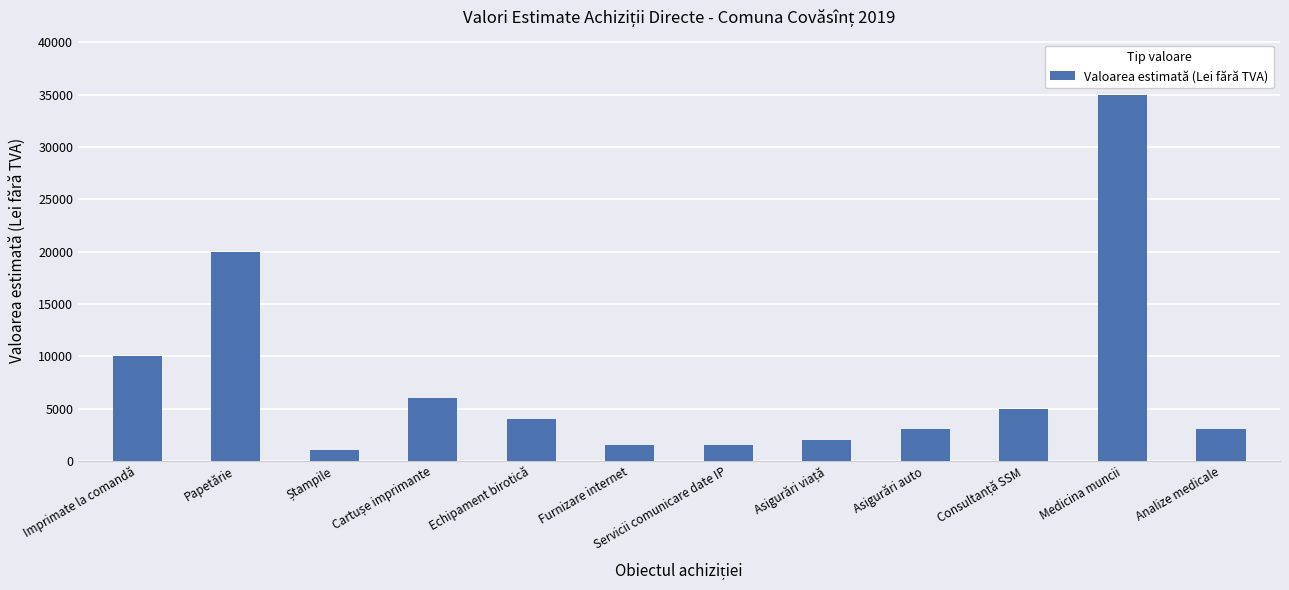

Which label corresponds to the largest value in the chart?

Medicina muncii